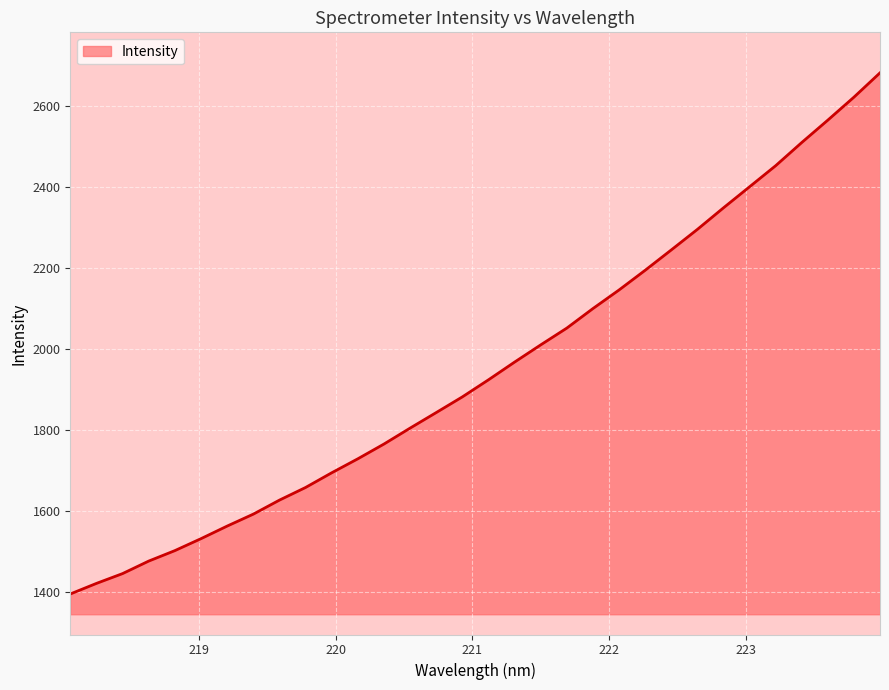

What is the greatest value displayed?

2681.5